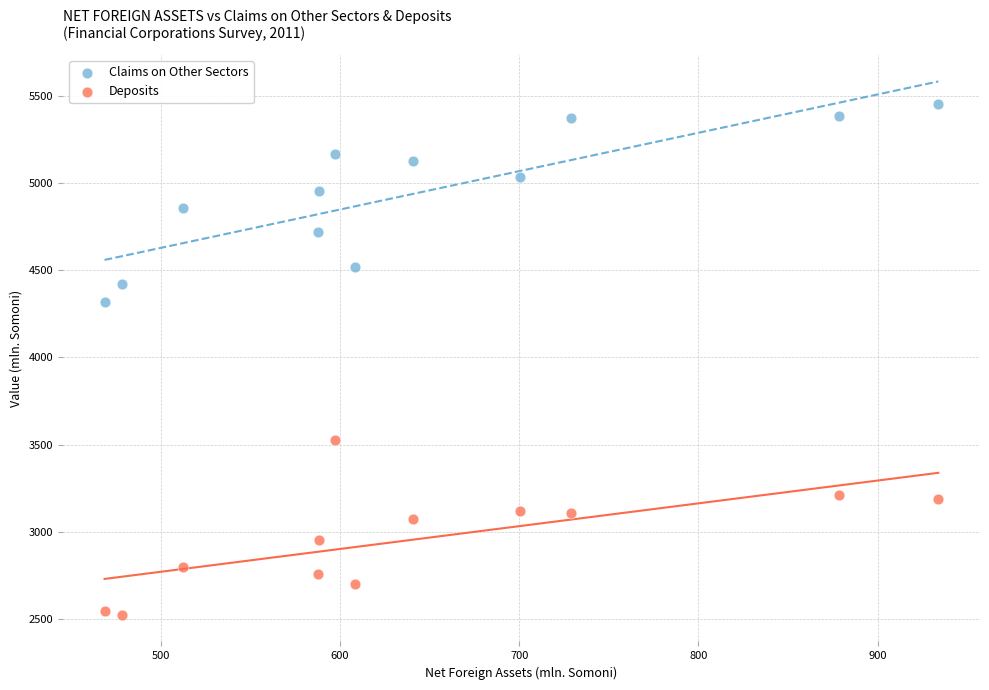

Across all series, what Y value is closest to 3989?

4320.7